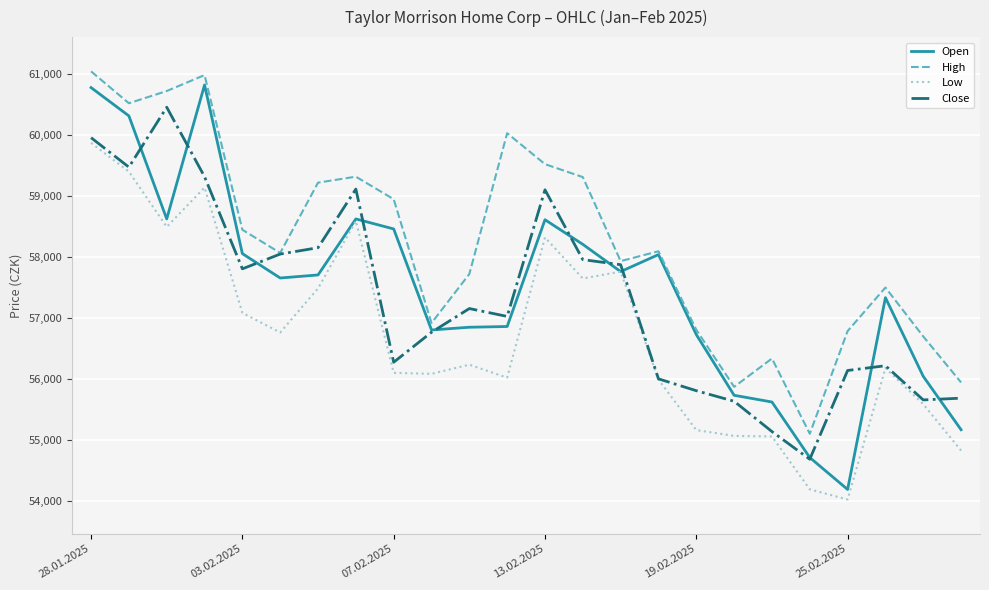

Which series has the largest range (max minus min)?

Open